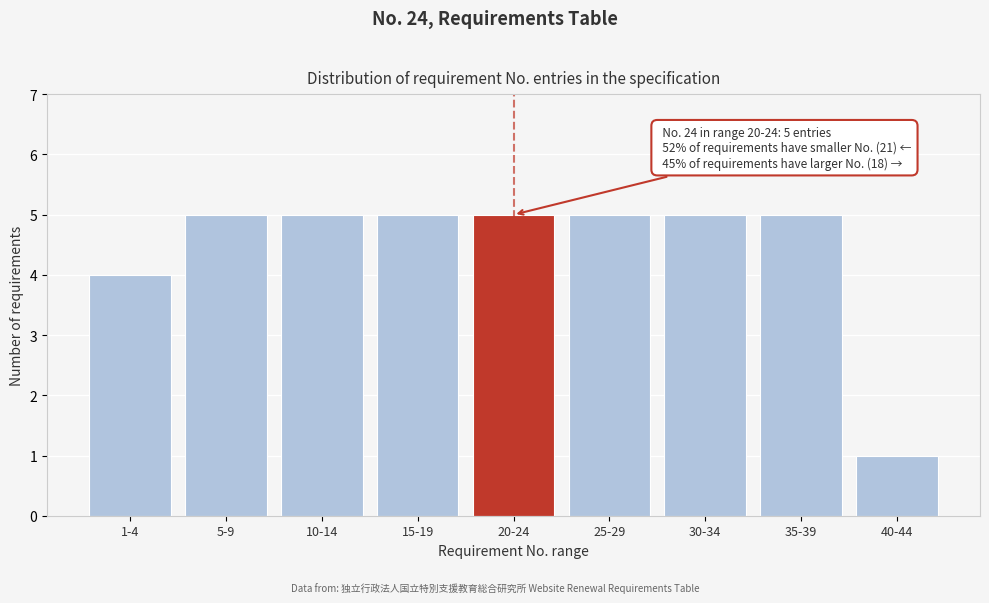

Reading left to right, extract all data points from this chart.

1-4=4	5-9=5	10-14=5	15-19=5	20-24=5	25-29=5	30-34=5	35-39=5	40-44=1